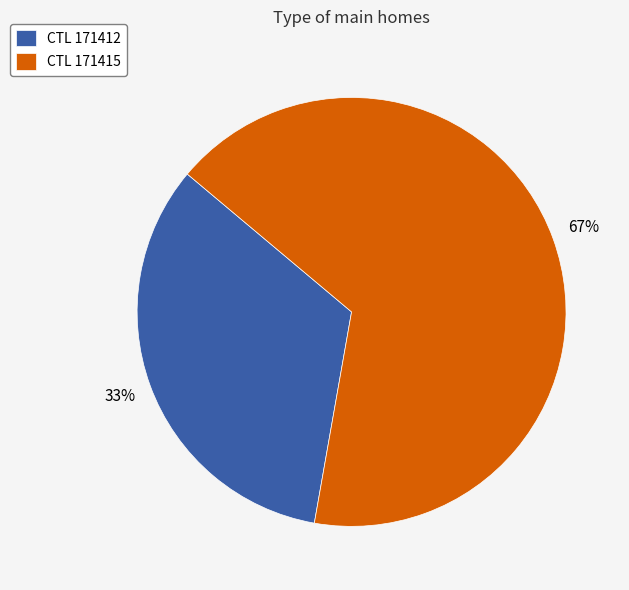

Which category has the biggest portion of the pie?

CTL 171415